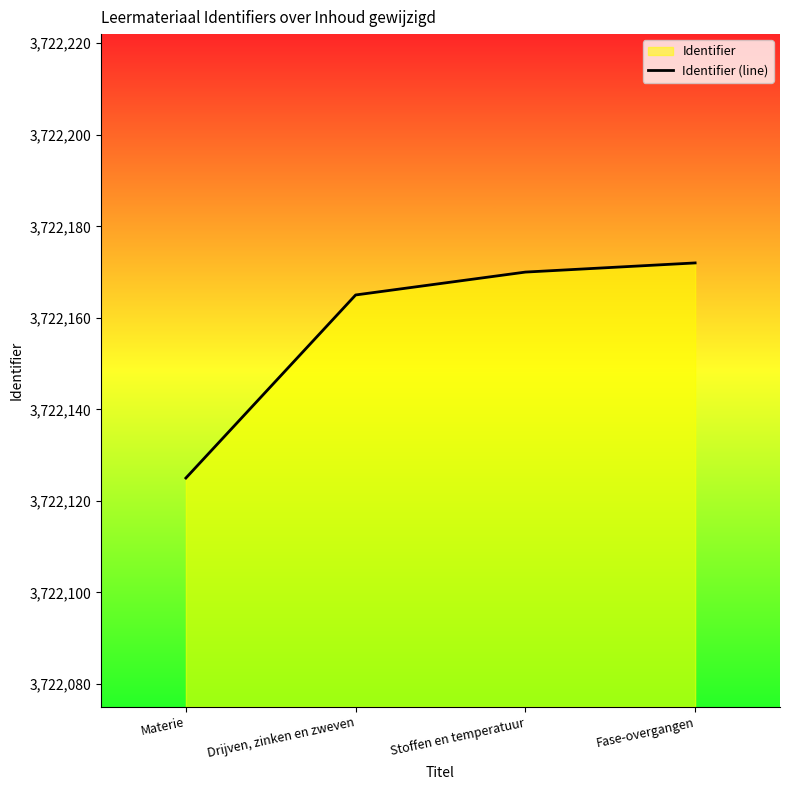

Reading left to right, transcribe all the data shown in this chart.

3722125	3722165	3722170	3722172